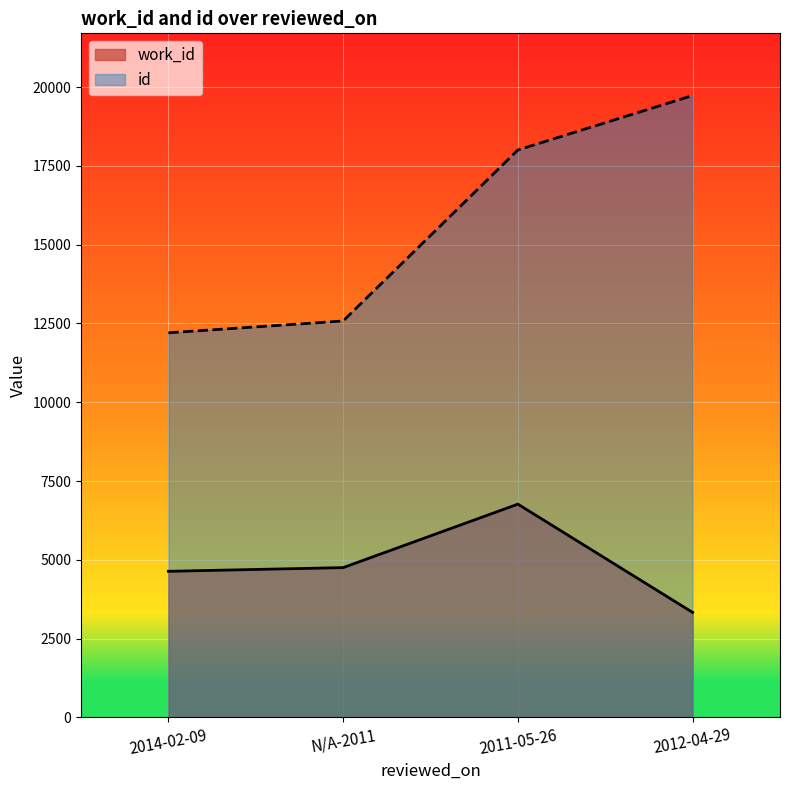

What is the label of the 4th point from the right?

2014-02-09